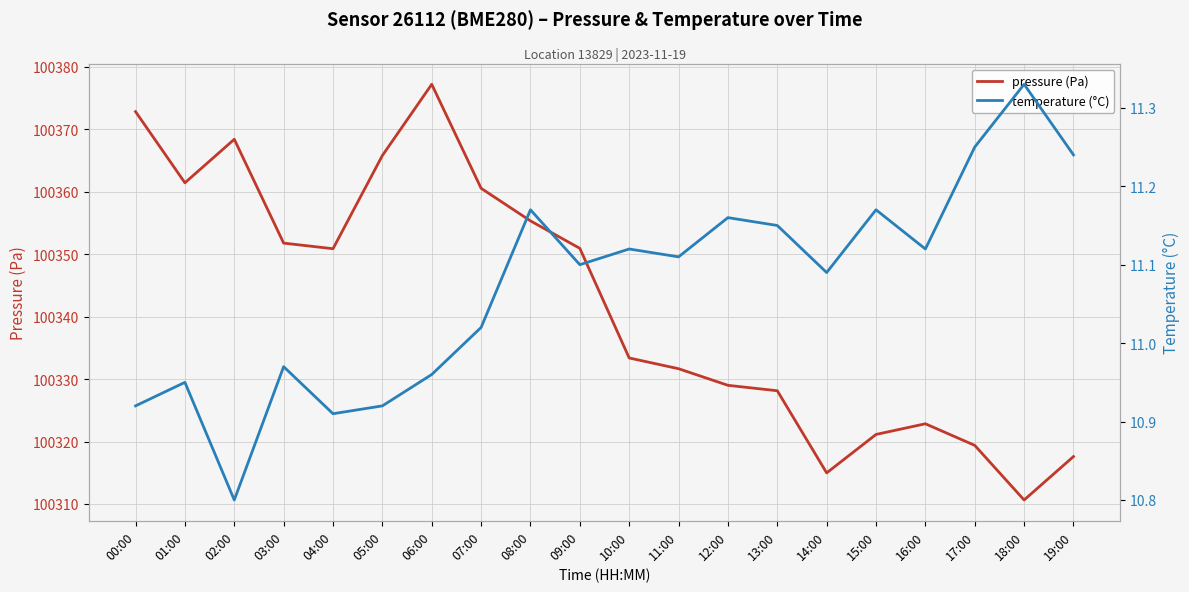

What is the spread (max minus min) of values at 02:00?

100357.6